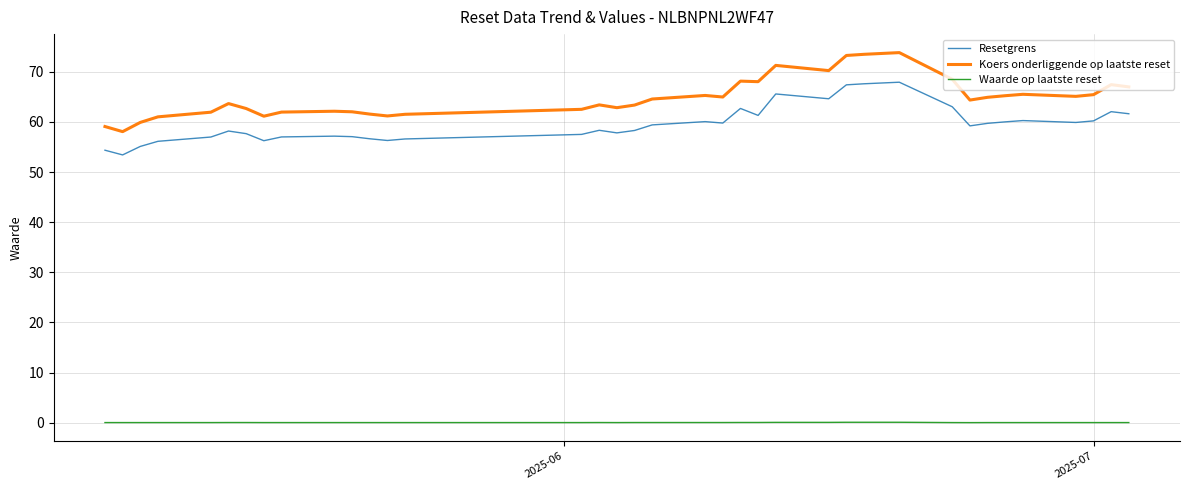

Which series has the largest range (max minus min)?

Koers onderliggende op laatste reset